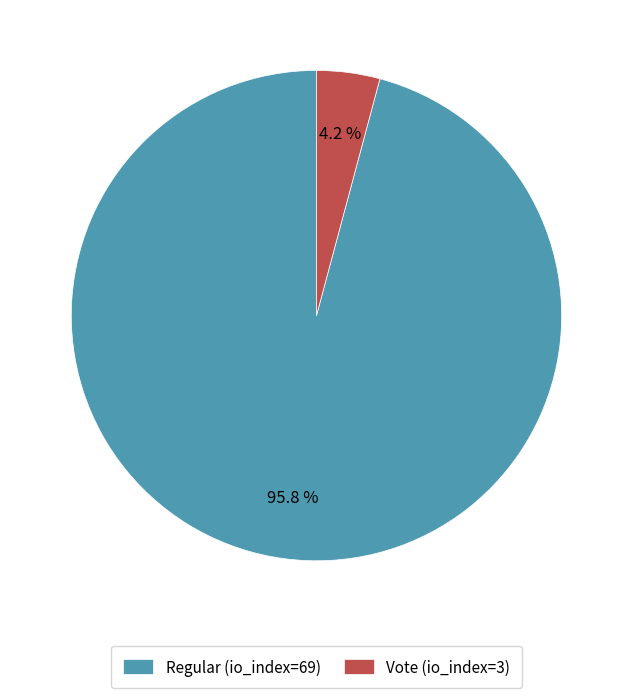

Rank the categories by value from highest to lowest.

Regular (io_index=69), Vote (io_index=3)